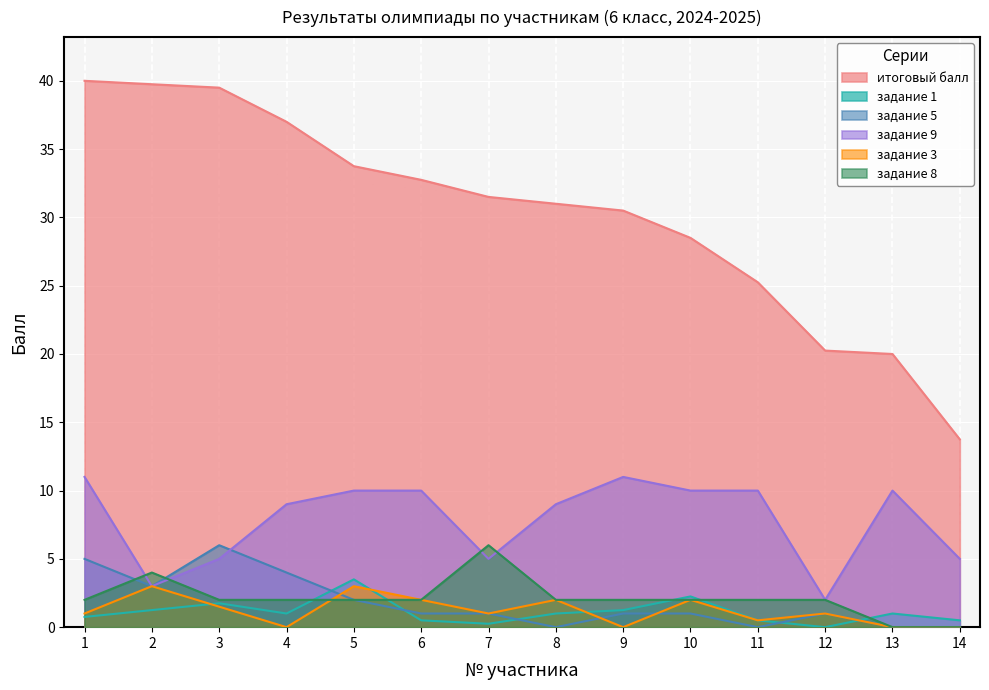

Reading right to left, transcribe all the data shown in this chart.

итоговый балл: 13.8	20.0	20.2	25.2	28.5	30.5	31.0	31.5	32.8	33.8	37.0	39.5	39.8	40.0
задание 1: 0.5	1.0	0.0	0.5	2.2	1.2	1.0	0.2	0.5	3.5	1.0	1.8	1.2	0.8
задание 5: 0.0	0.0	1.0	0.0	1.0	1.0	0.0	1.0	1.0	2.0	4.0	6.0	3.0	5.0
задание 9: 5.0	10.0	2.0	10.0	10.0	11.0	9.0	5.0	10.0	10.0	9.0	5.0	3.0	11.0
задание 3: 0.0	0.0	1.0	0.5	2.0	0.0	2.0	1.0	2.0	3.0	0.0	1.5	3.0	1.0
задание 8: 0.0	0.0	2.0	2.0	2.0	2.0	2.0	6.0	2.0	2.0	2.0	2.0	4.0	2.0